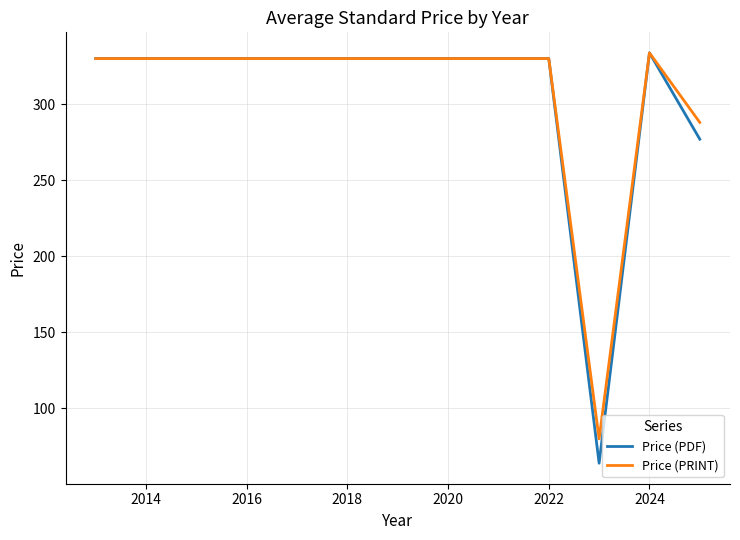

What is the highest value of the Price (PRINT) series?

333.8